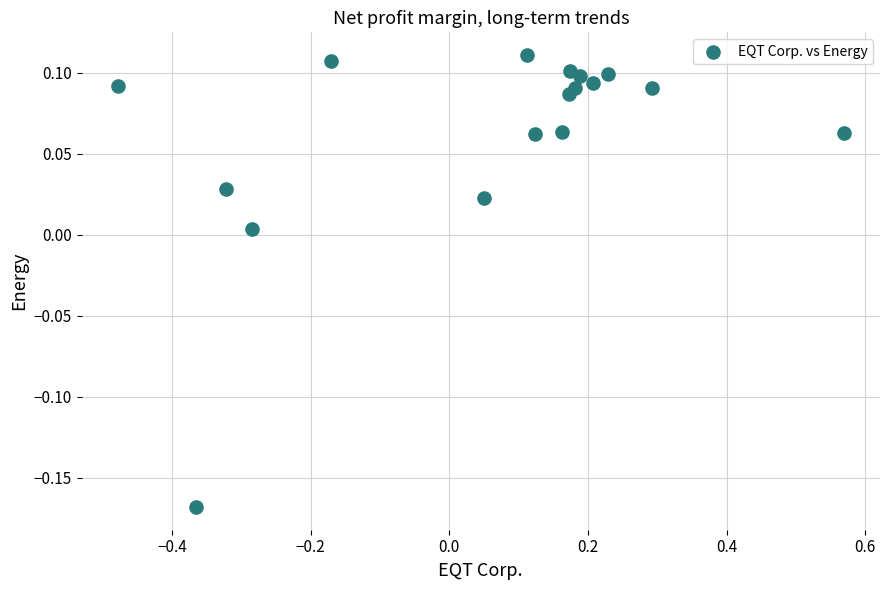

What is the range of X values (max minus min)?

1.0